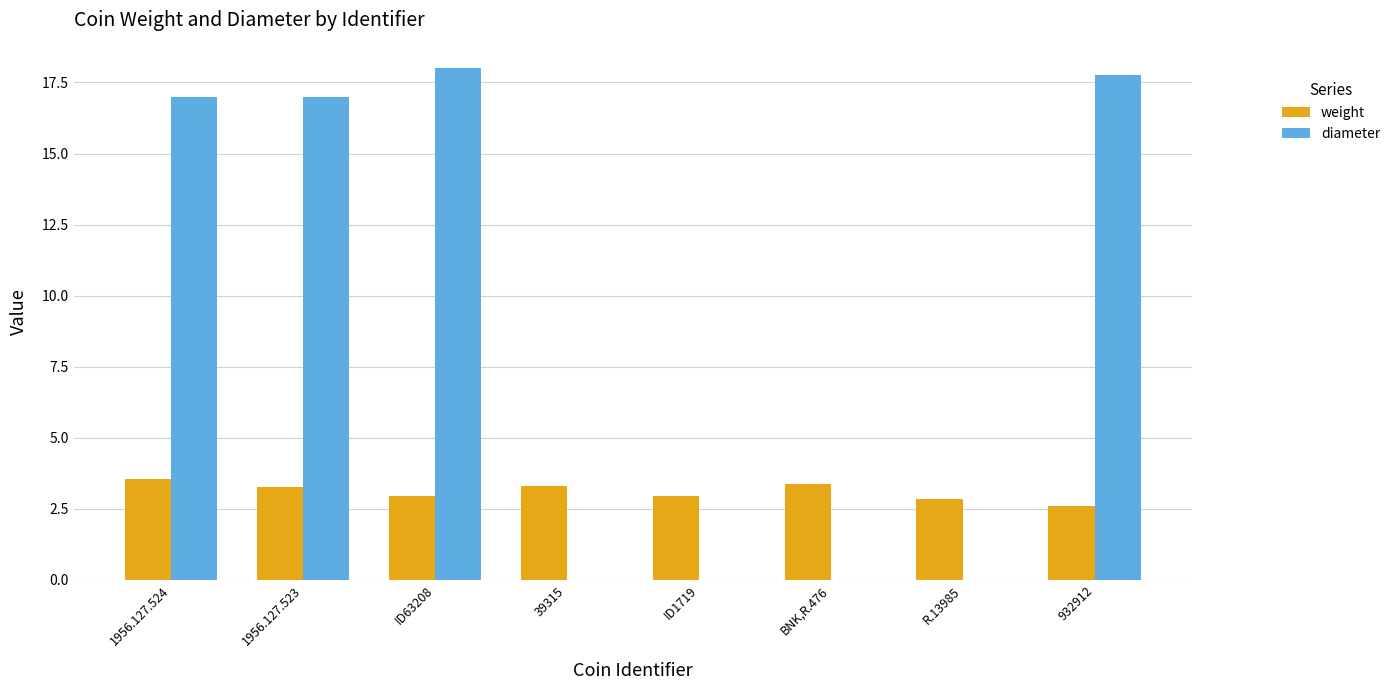

Between 1956.127.524 and BNK,R.476, which series saw the biggest shift?

diameter